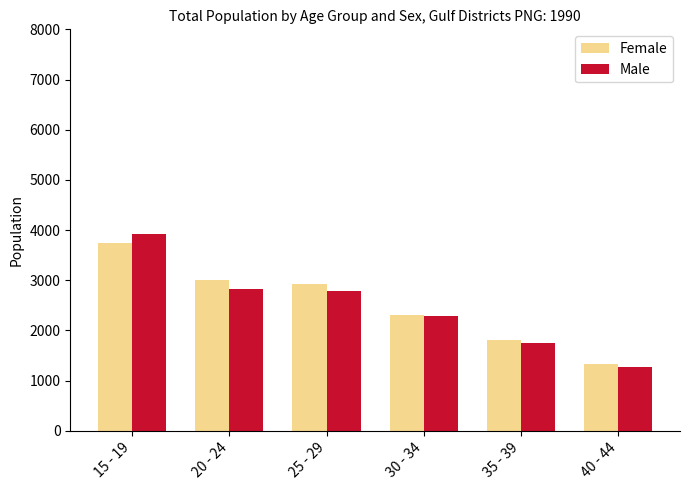

What are all the series names shown in the legend?

Female, Male